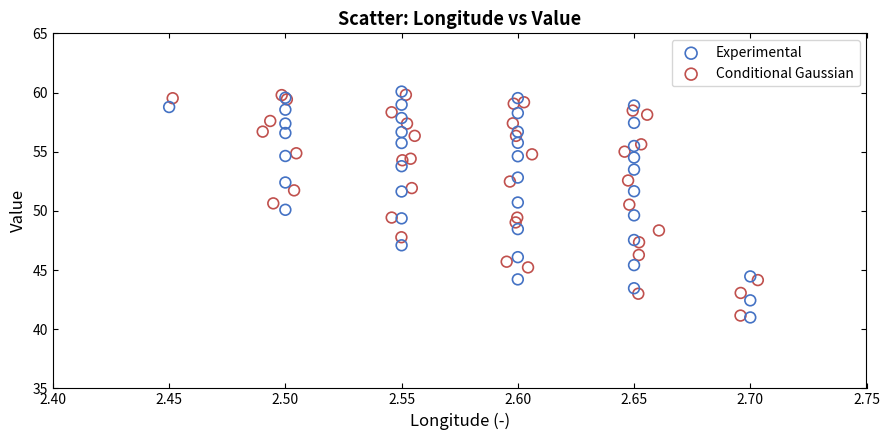

What are all the series names shown in the legend?

Experimental, Conditional Gaussian